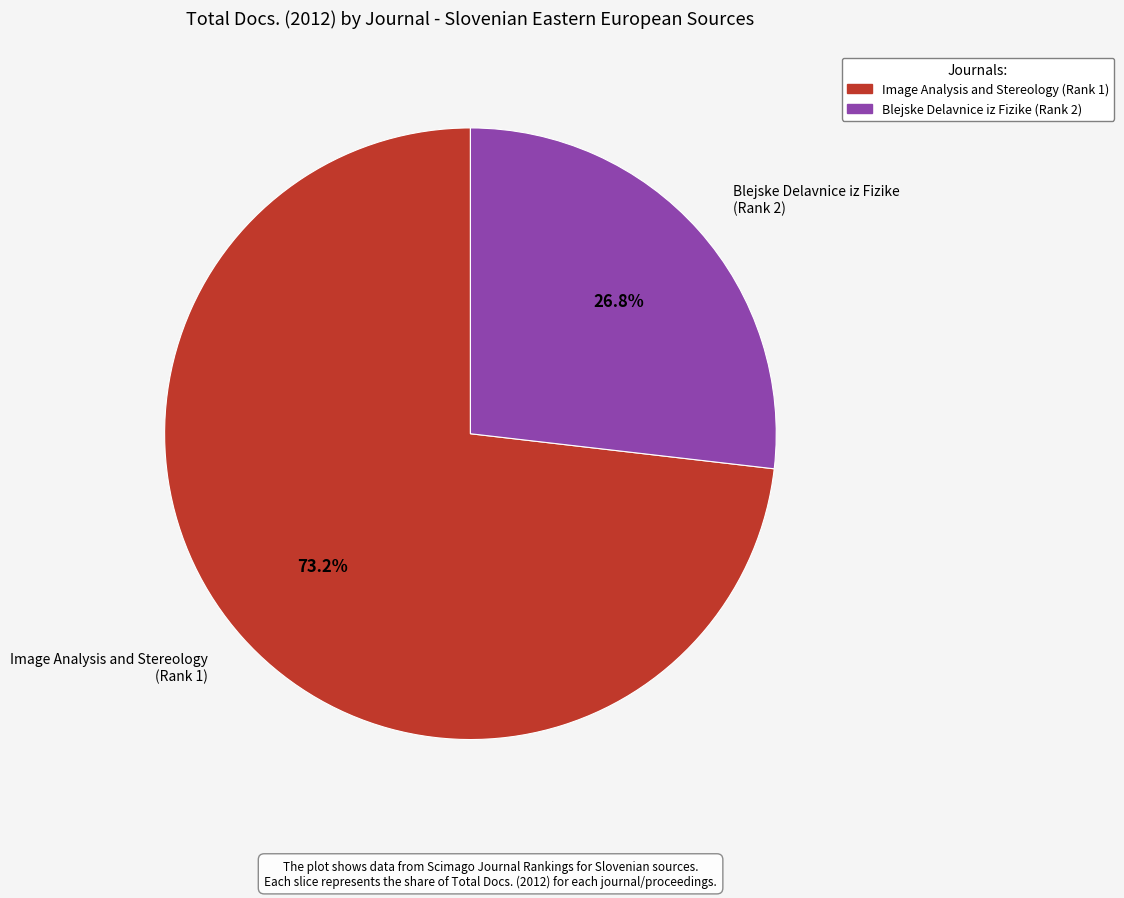

To the nearest percent, what is the combined percentage of Blejske Delavnice iz Fizike and Image Analysis and Stereology?

100%